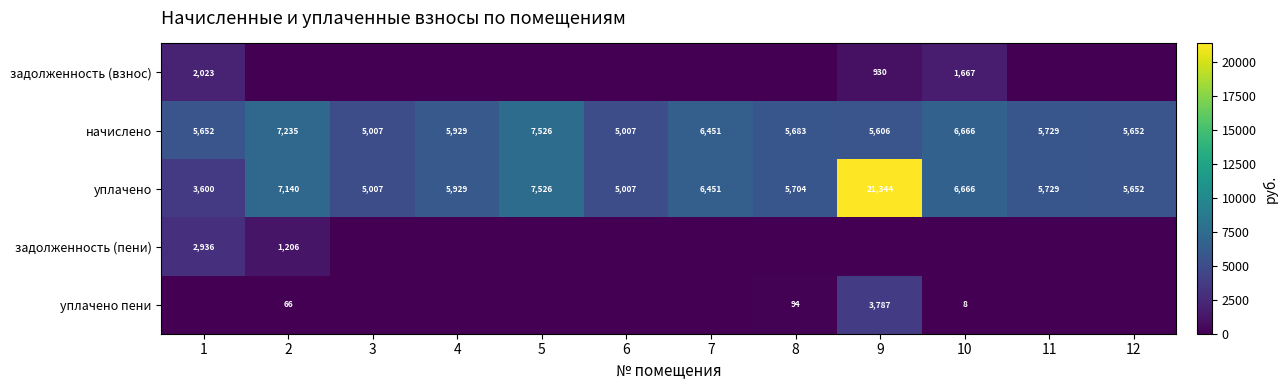

Is it true that уплачено equals 3600 at 1?

True